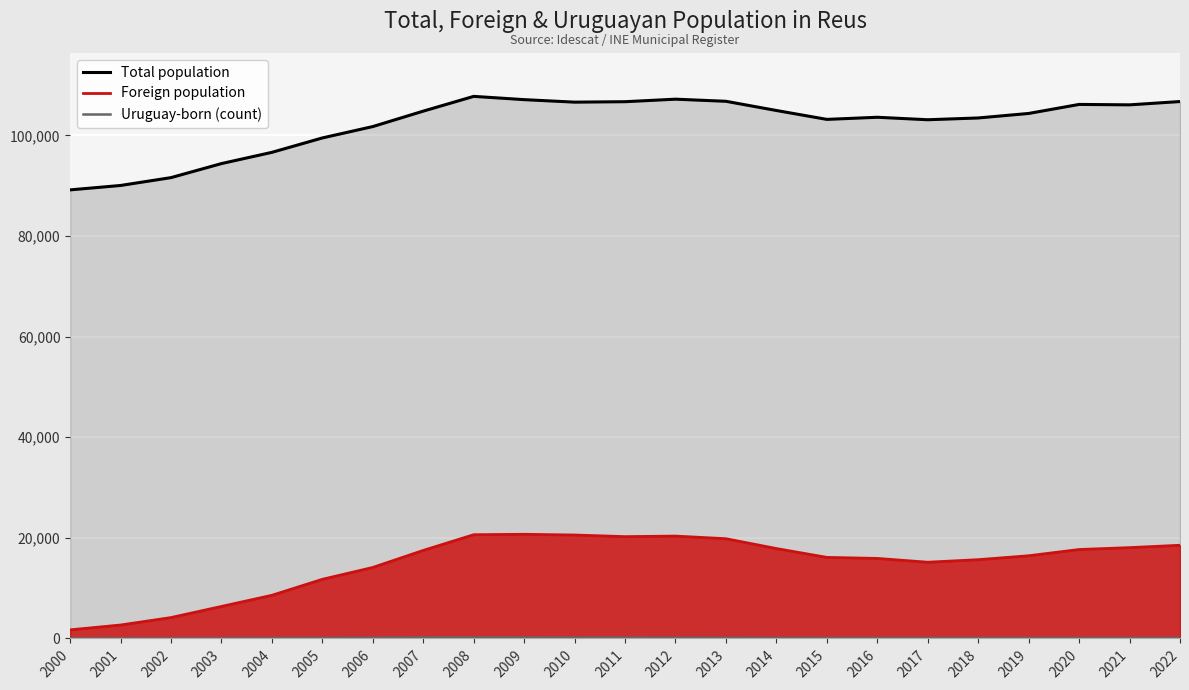

List the series in order of their peak value, highest first.

Total population, Foreign population, Uruguay-born (count)